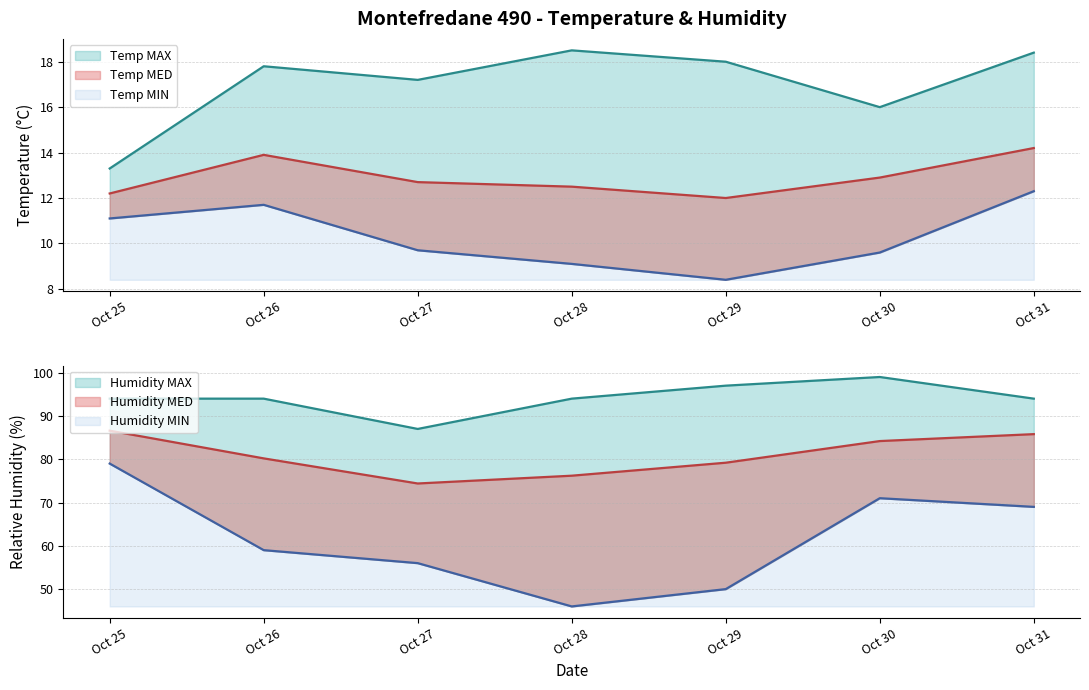

Between Oct 26 and Oct 30, which series saw the biggest shift?

Humidity MIN